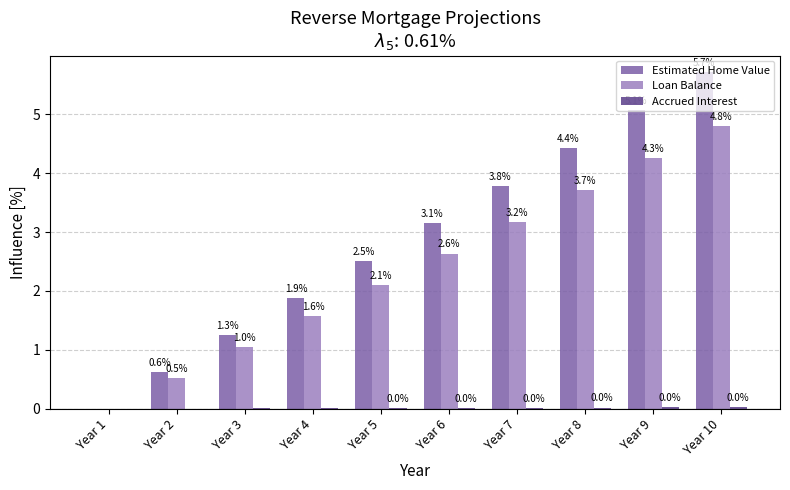

The value of Estimated Home Value at Year 2 is 0.6. True or false?

True